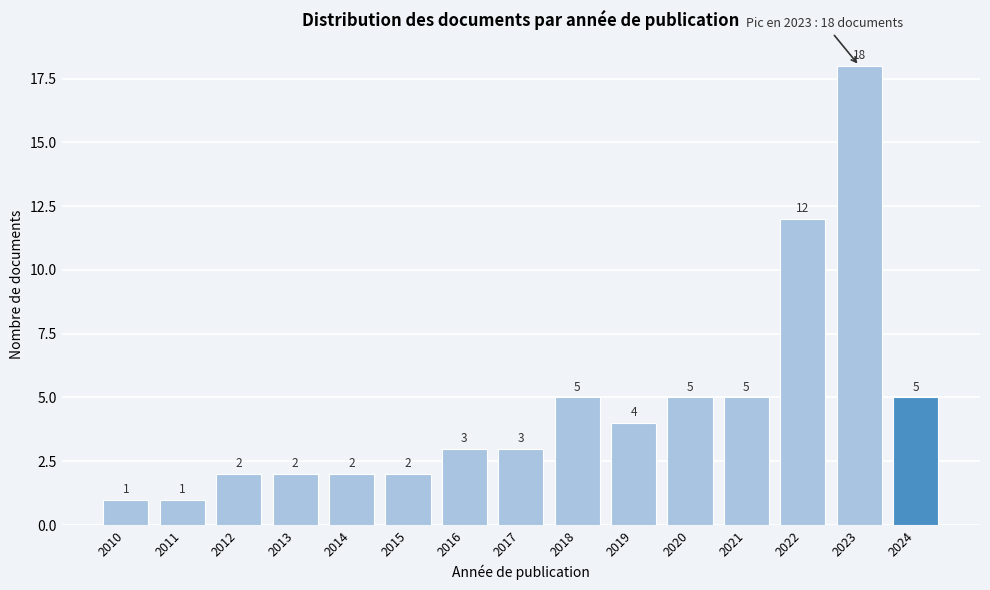

Reading right to left, list all the values displayed in this chart.

2024=5	2023=18	2022=12	2021=5	2020=5	2019=4	2018=5	2017=3	2016=3	2015=2	2014=2	2013=2	2012=2	2011=1	2010=1